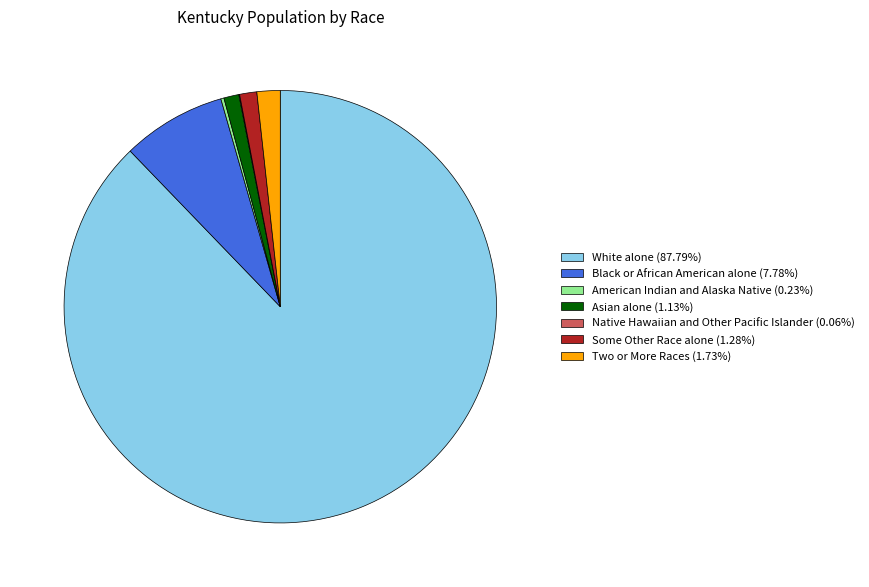

Do Some Other Race alone and White alone together represent more than half of the pie?

Yes